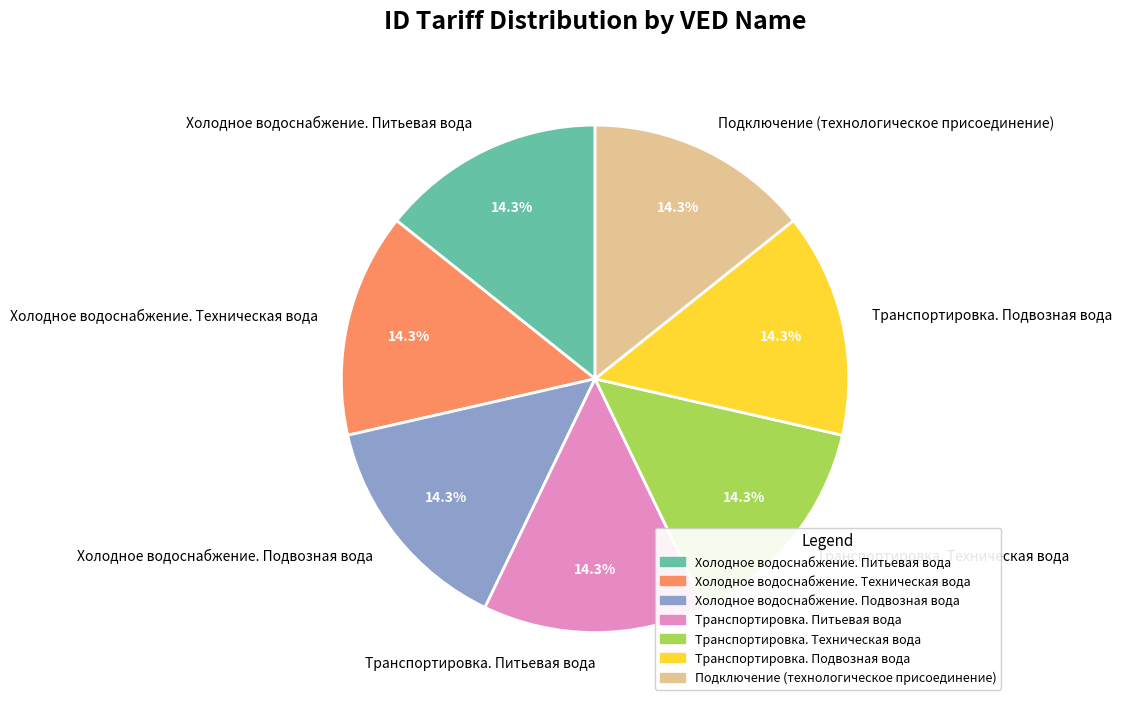

Approximately how many times larger is the value at Транспортировка. Питьевая вода compared to Транспортировка. Подвозная вода?

1.0